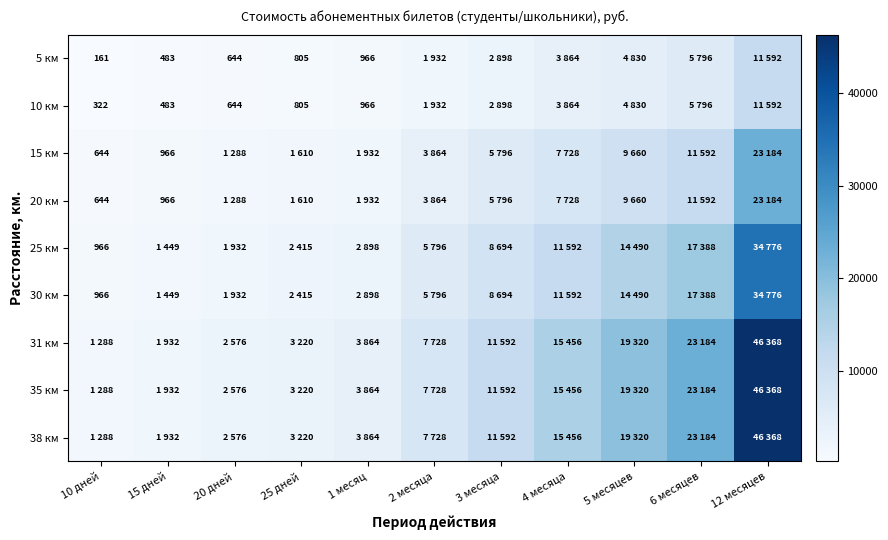

Is it true that 15 км equals 316 at 15 дней?

False